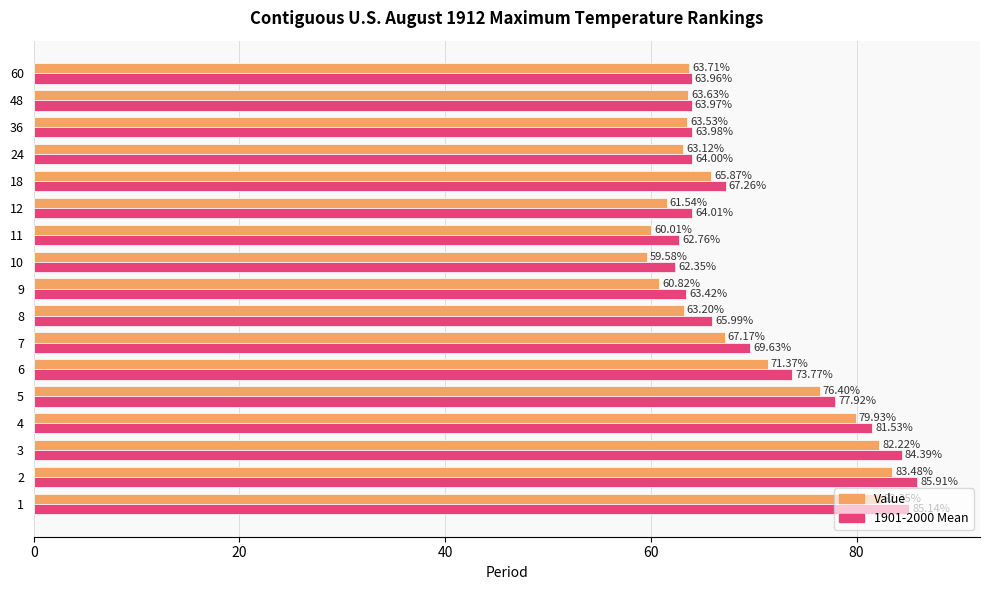

List the series in order of their peak value, highest first.

1901-2000 Mean, Value